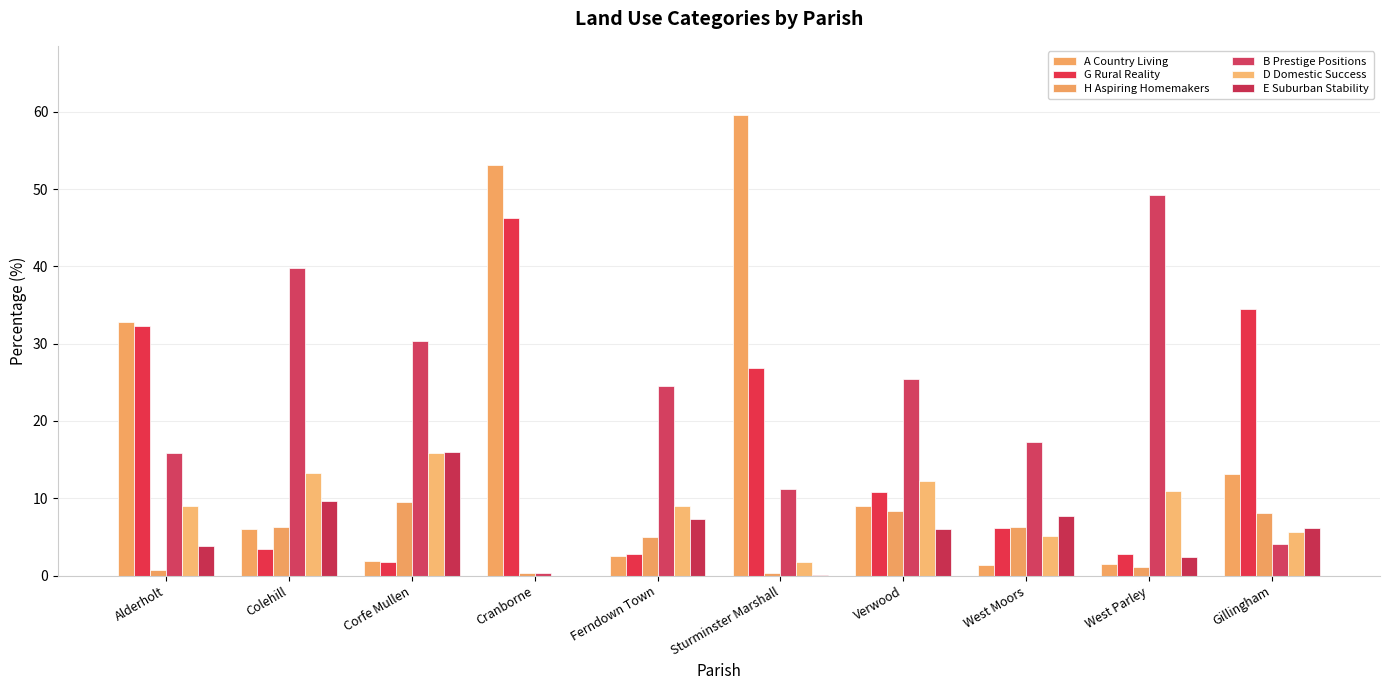

What position from the right is Ferndown Town?

6